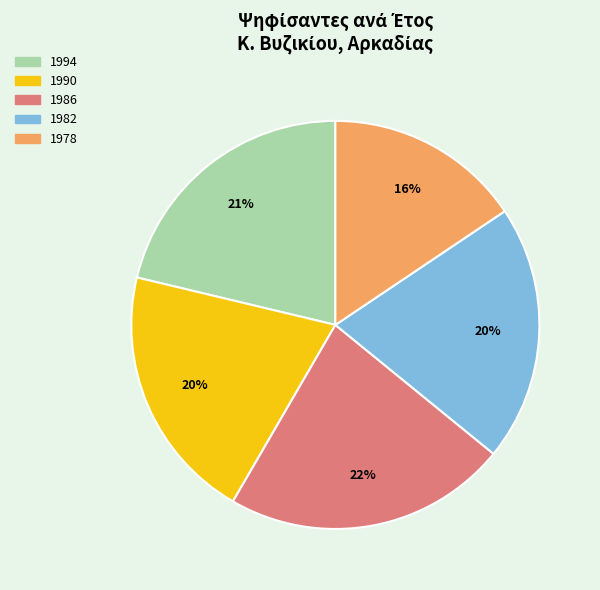

Which has a higher value, 1994 or 1990?

1994